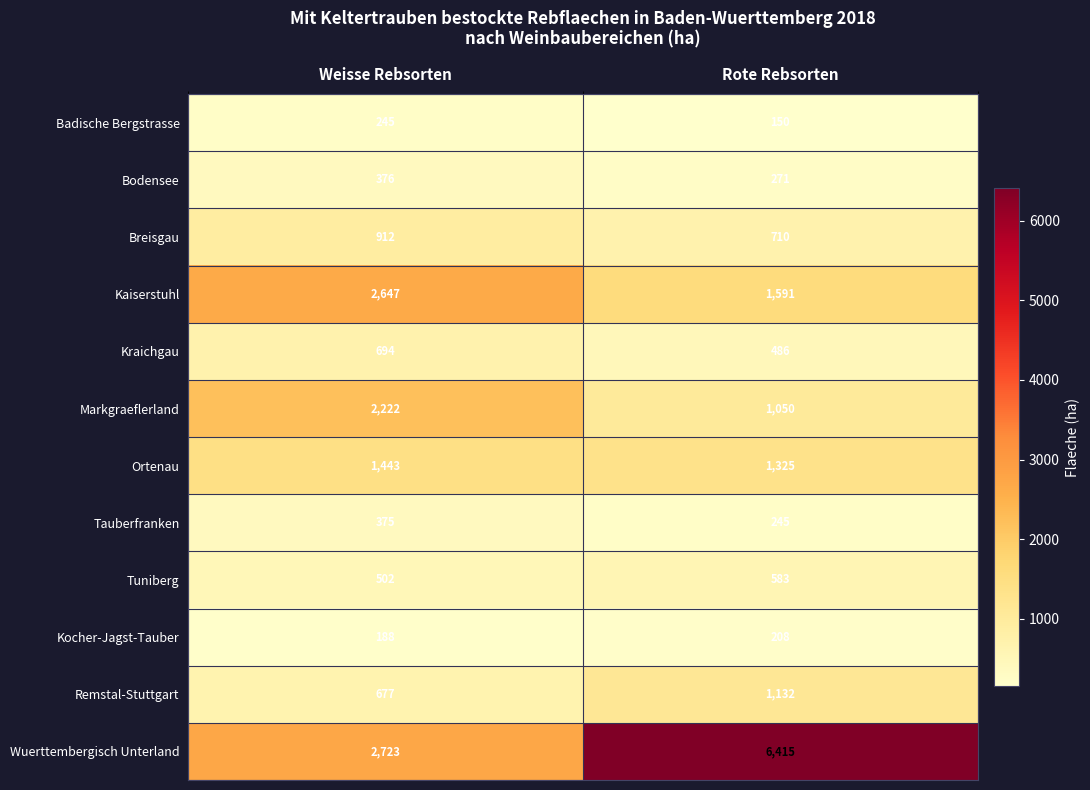

Count the number of data series in this chart.

12